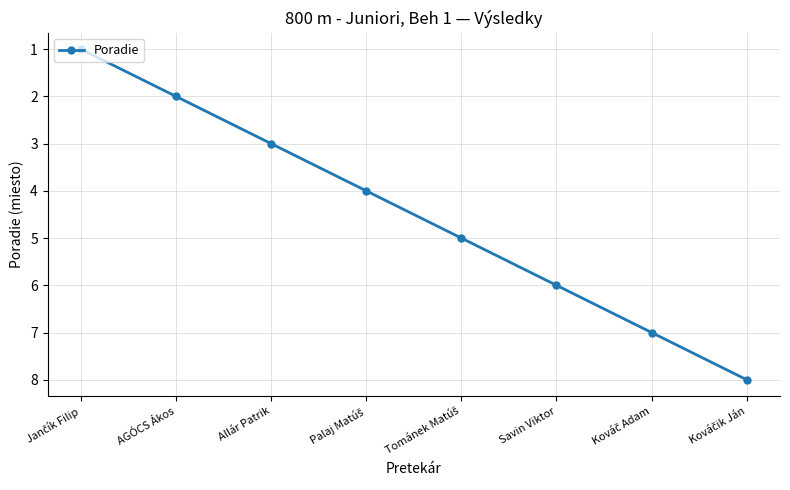

What is the greatest value displayed?

8